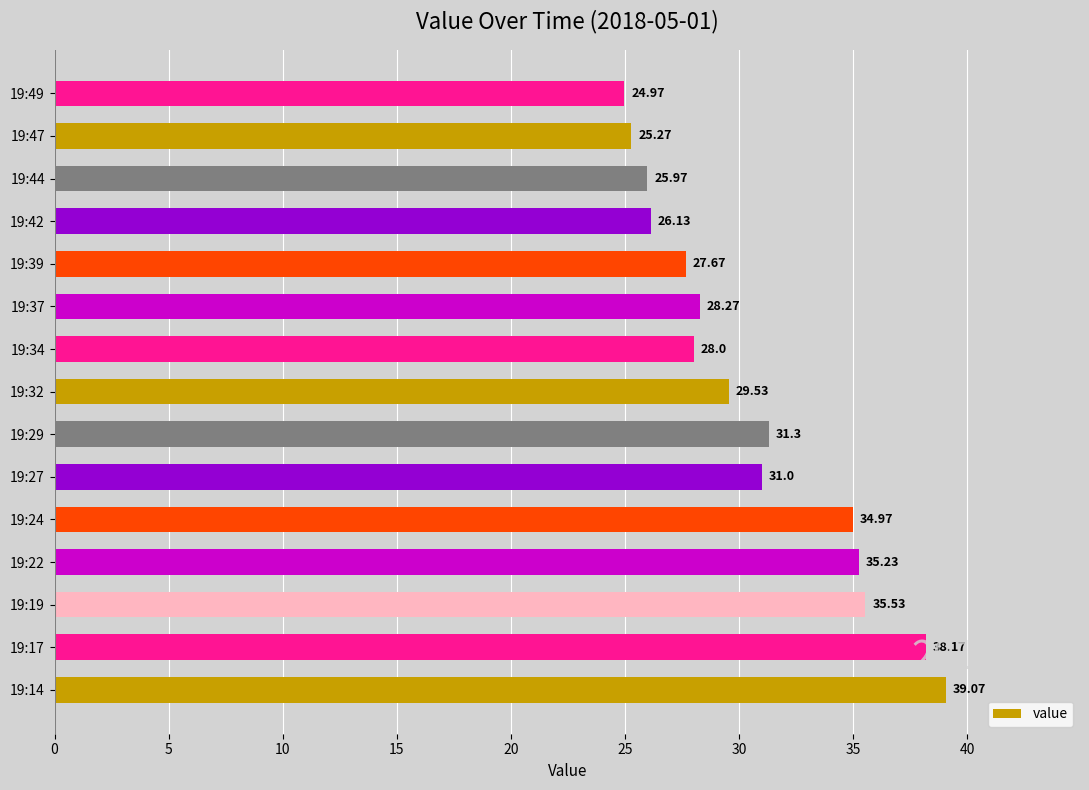

Between 19:22 and 19:19, which is larger?

19:19